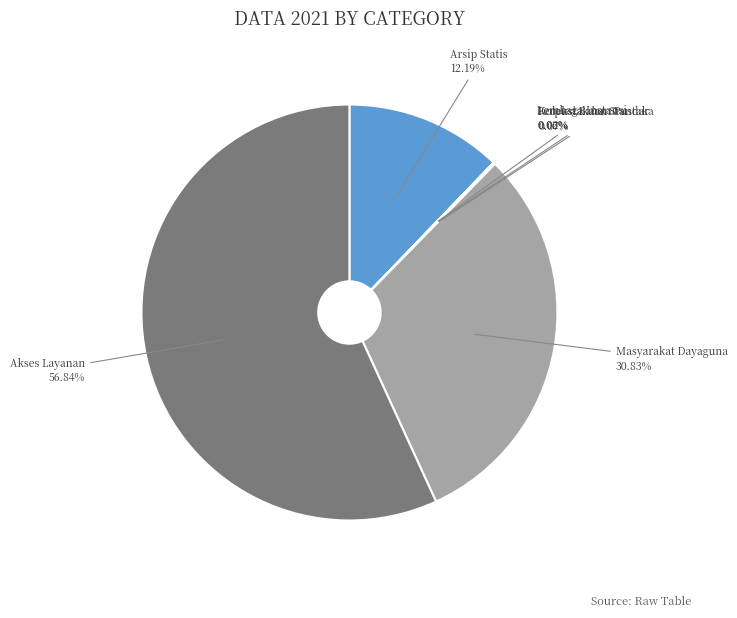

Combined, do Masyarakat Dayaguna and Arsip Statis account for over 50%?

No